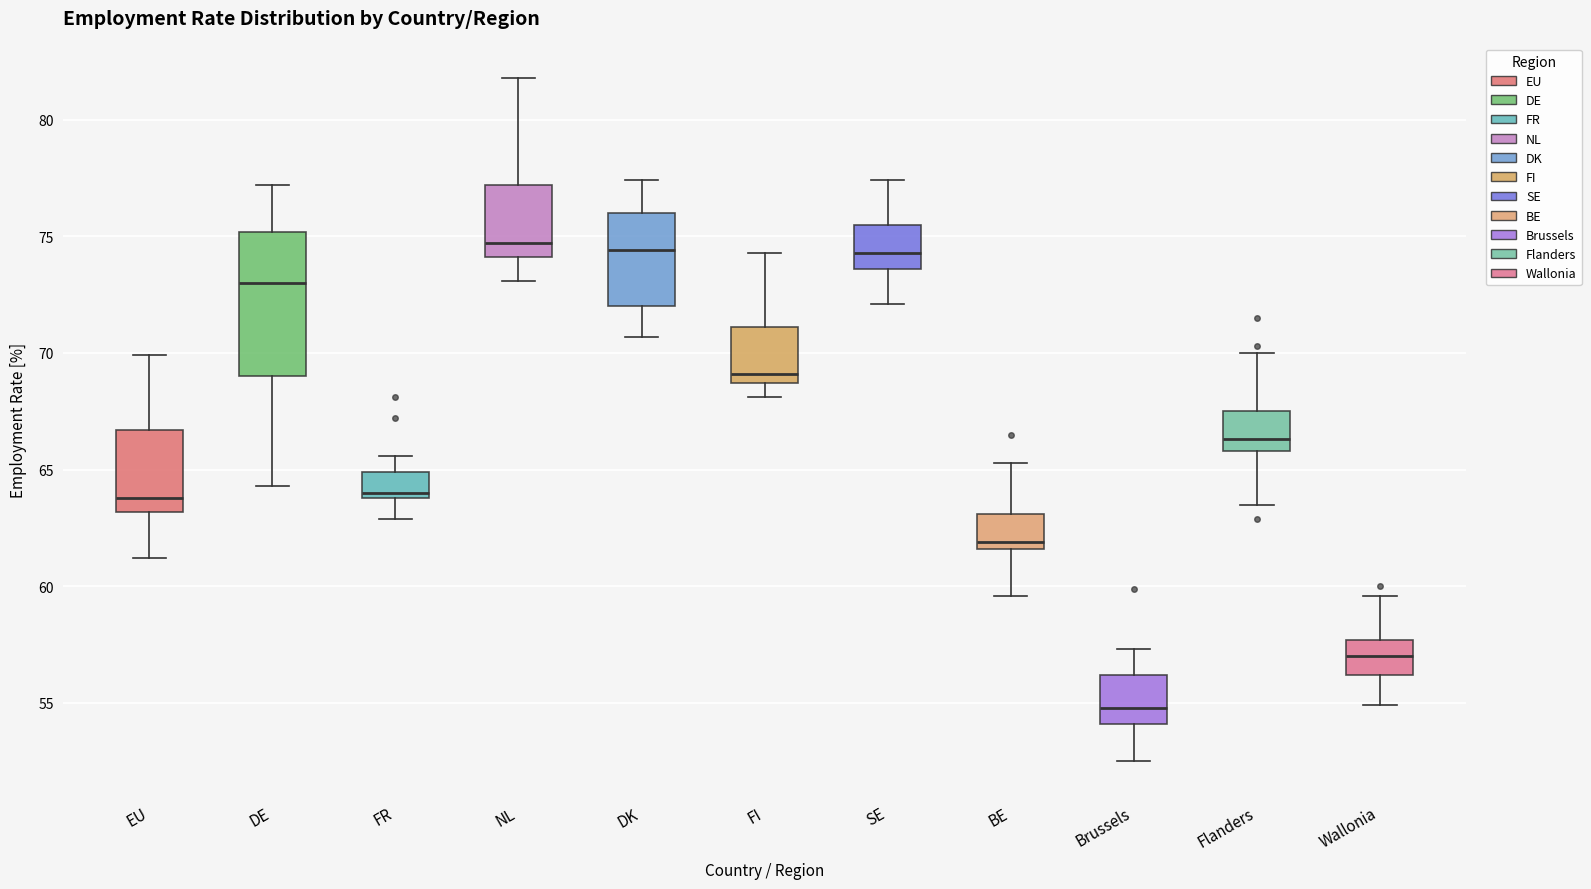

Where does the lower whisker of the box for SE end on the y-axis? The values are not printed on the chart, so give them approximately, as read against the axis.

72.0